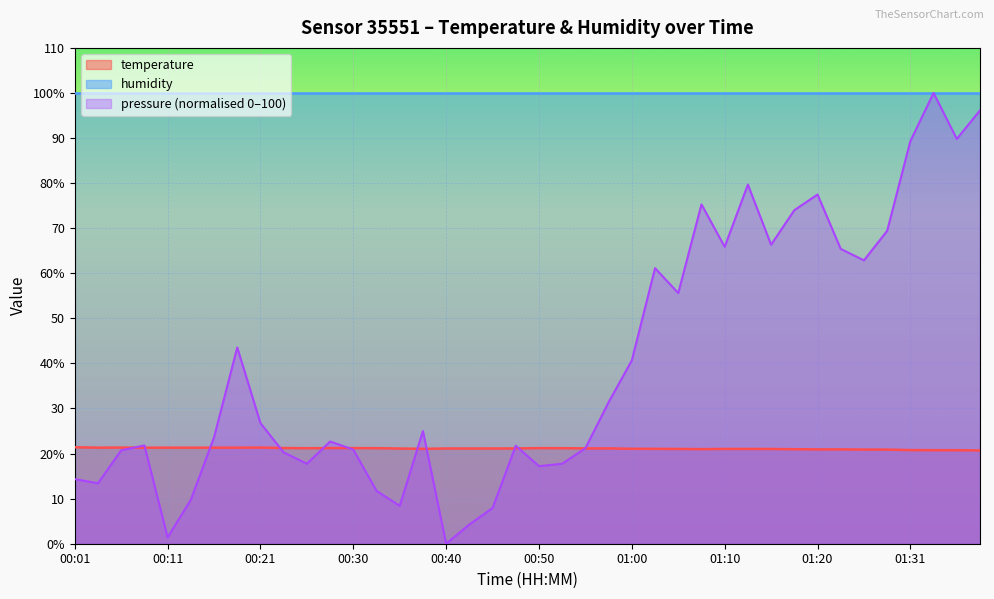

True or false: the data shows 21.2 at 00:28.

True